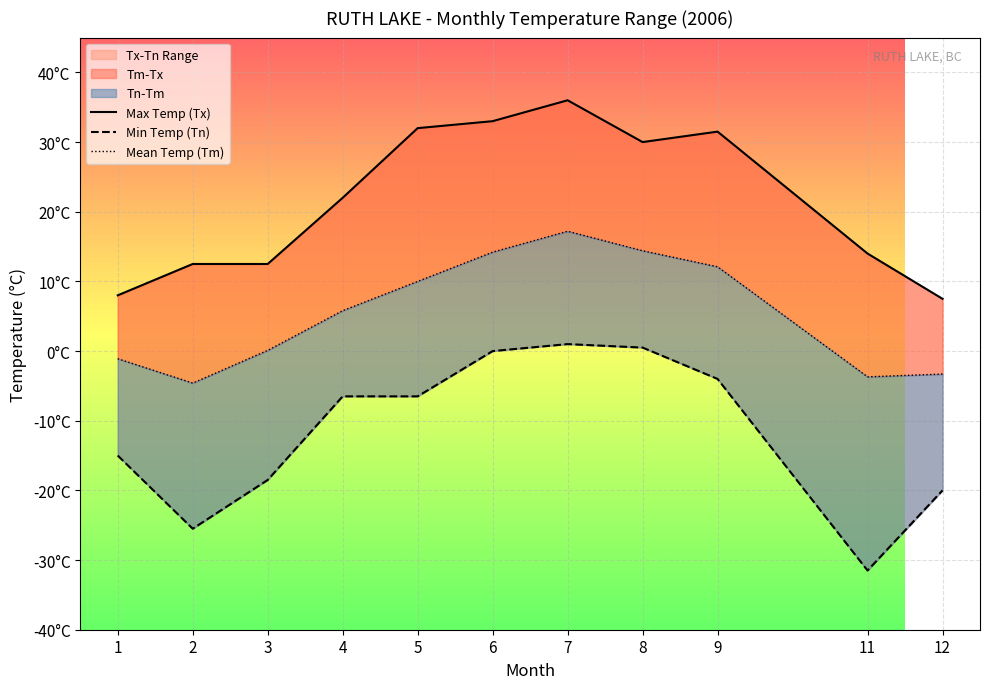

How many values in the Mean Temp (Tm) series are below 5?

5